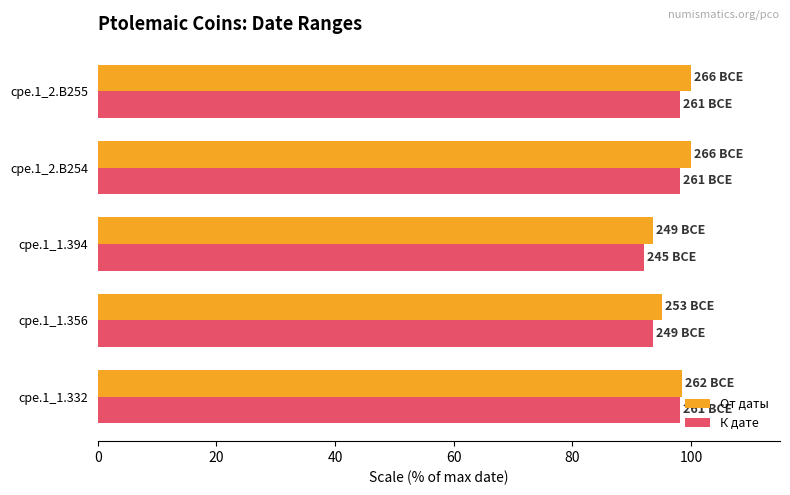

List the series in order of their peak value, highest first.

От даты, К дате